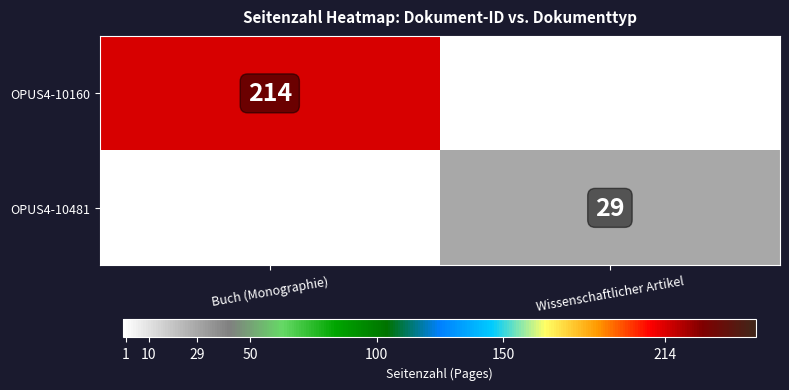

Count the number of data series in this chart.

2